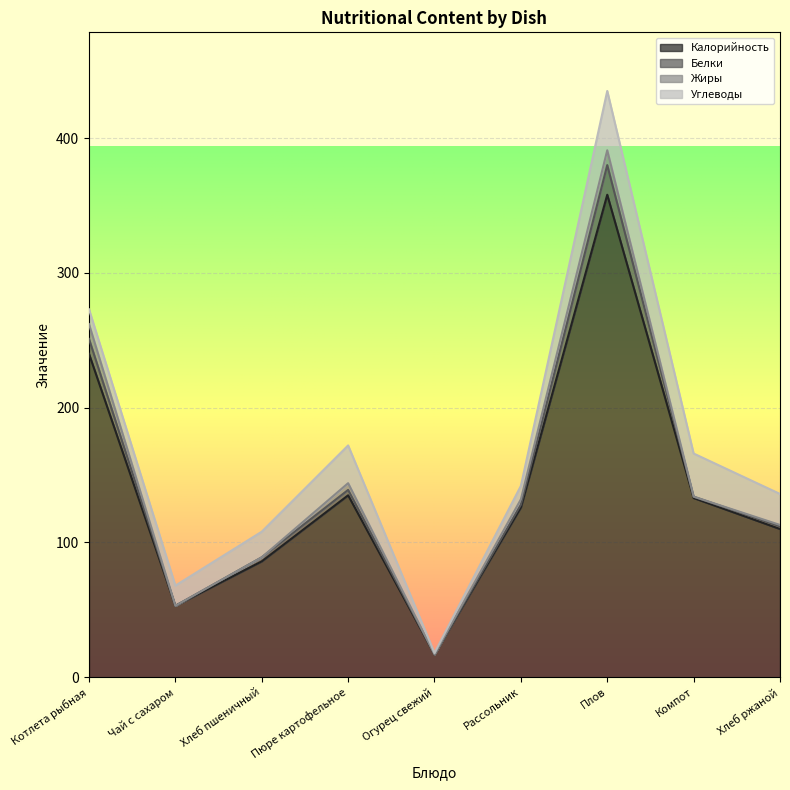

In Углеводы, how many points are higher than both neighbors (excluding endpoints)?

2